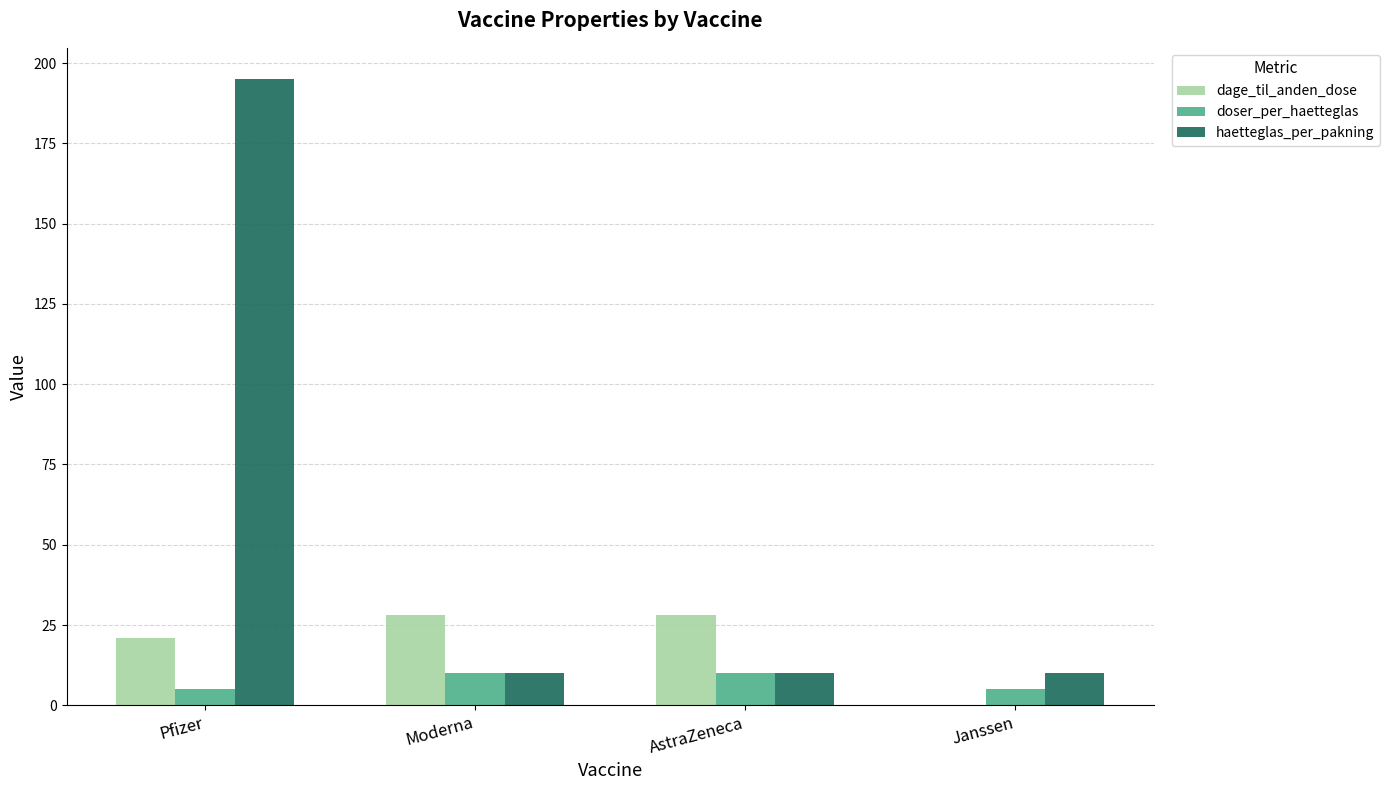

What are all the series names shown in the legend?

dage_til_anden_dose, doser_per_haetteglas, haetteglas_per_pakning